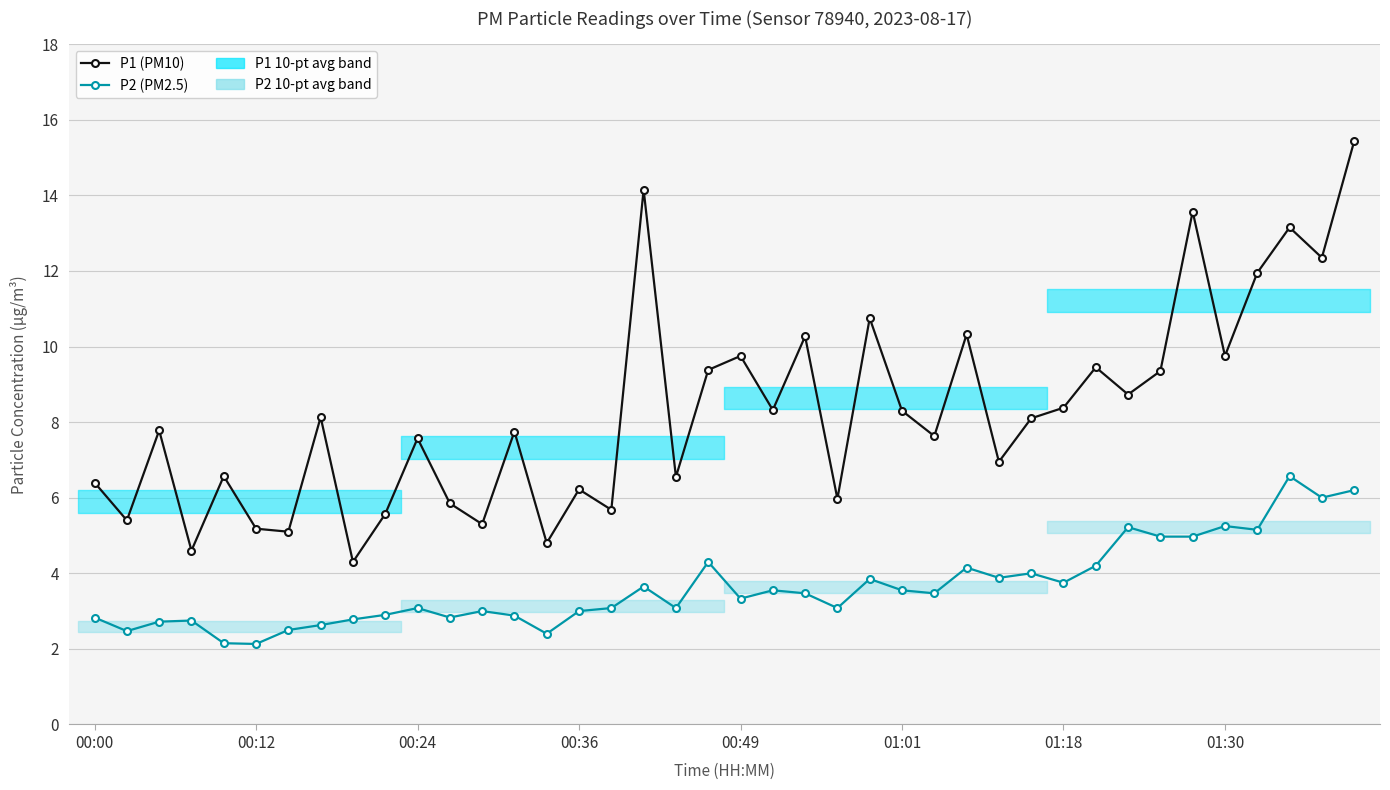

In P1 (PM10), how many points are higher than both neighbors (excluding endpoints)?

14